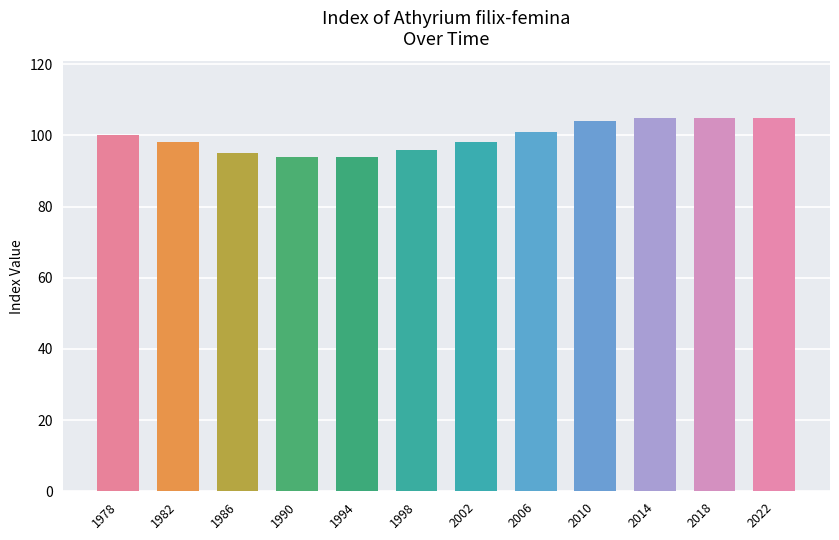

What is the difference between the values at 1982 and 2018?

7